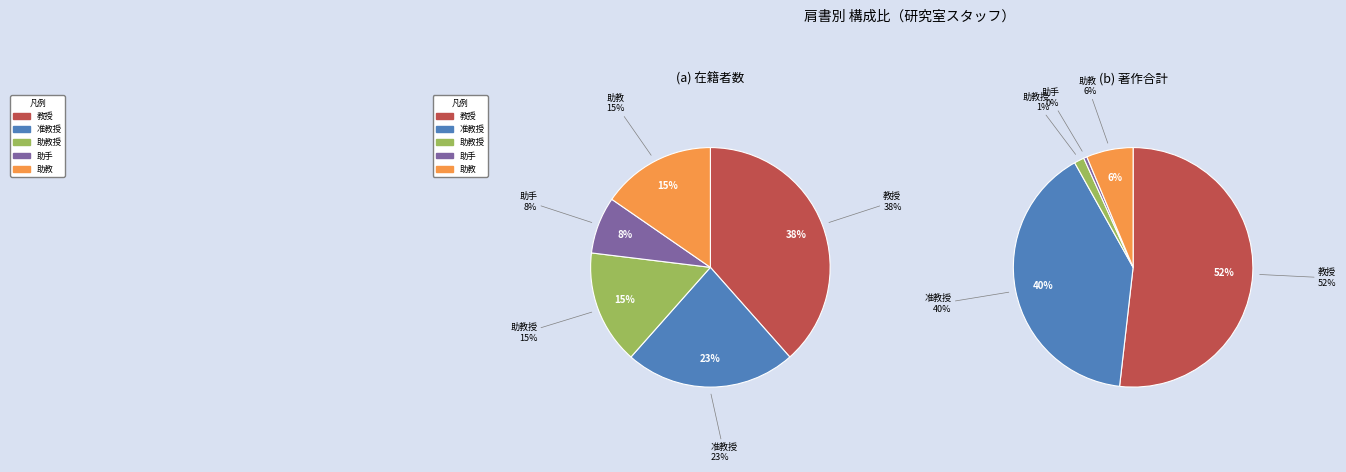

To the nearest percent, what portion does 助手 represent?

8%